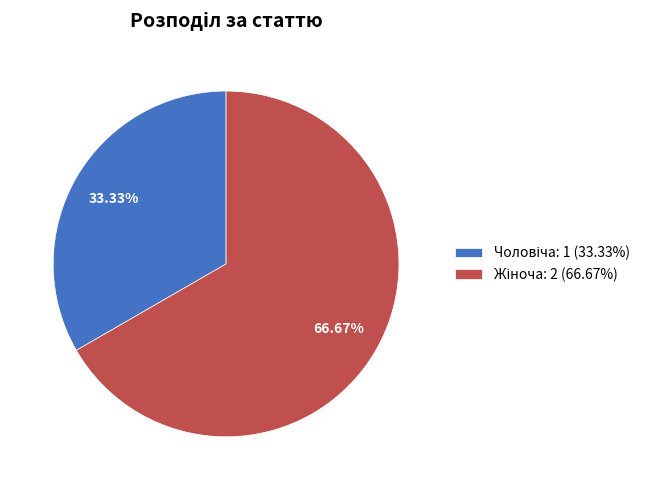

Is there any slice that represents more than half of the pie?

Yes